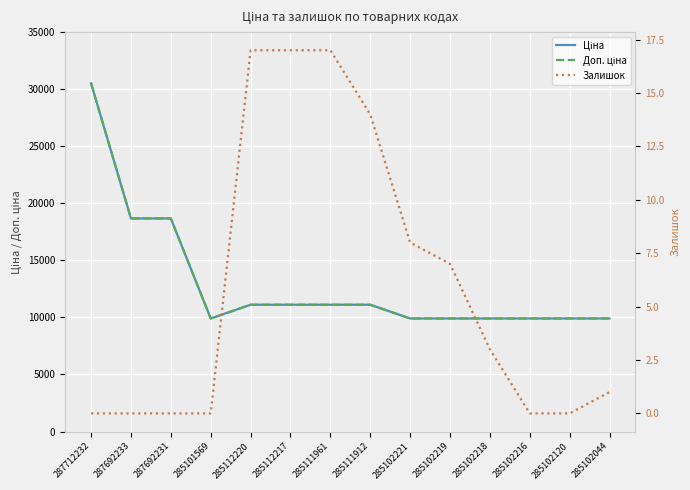

True or false: Залишок and Ціна intersect in this chart.

False